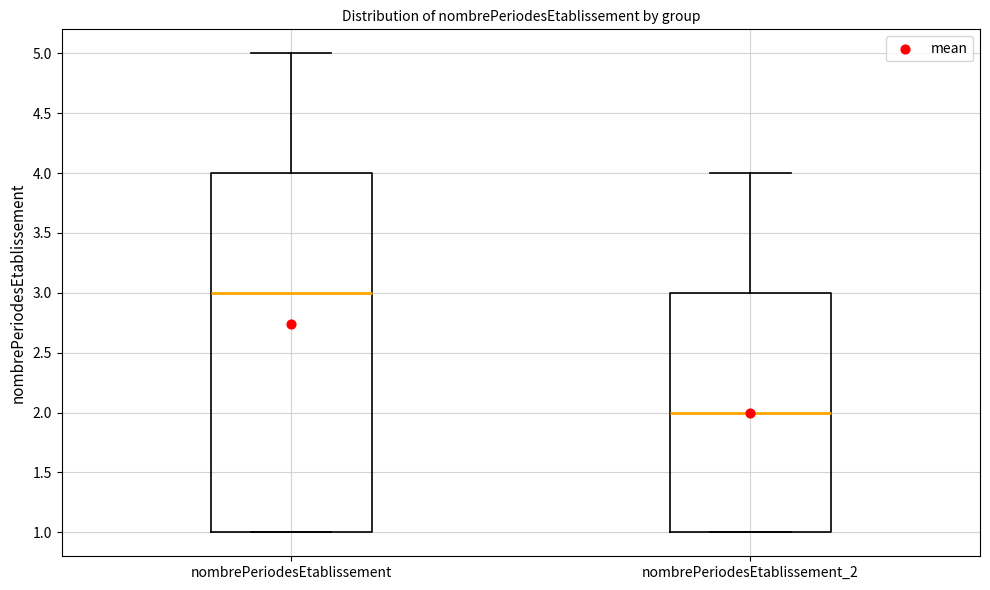

Which box's median line is the lowest?

nombrePeriodesEtablissement_2